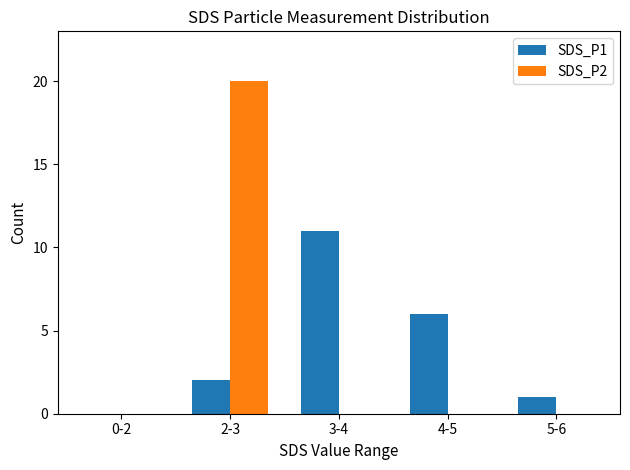

Which label corresponds to the largest value in the chart?

2-3